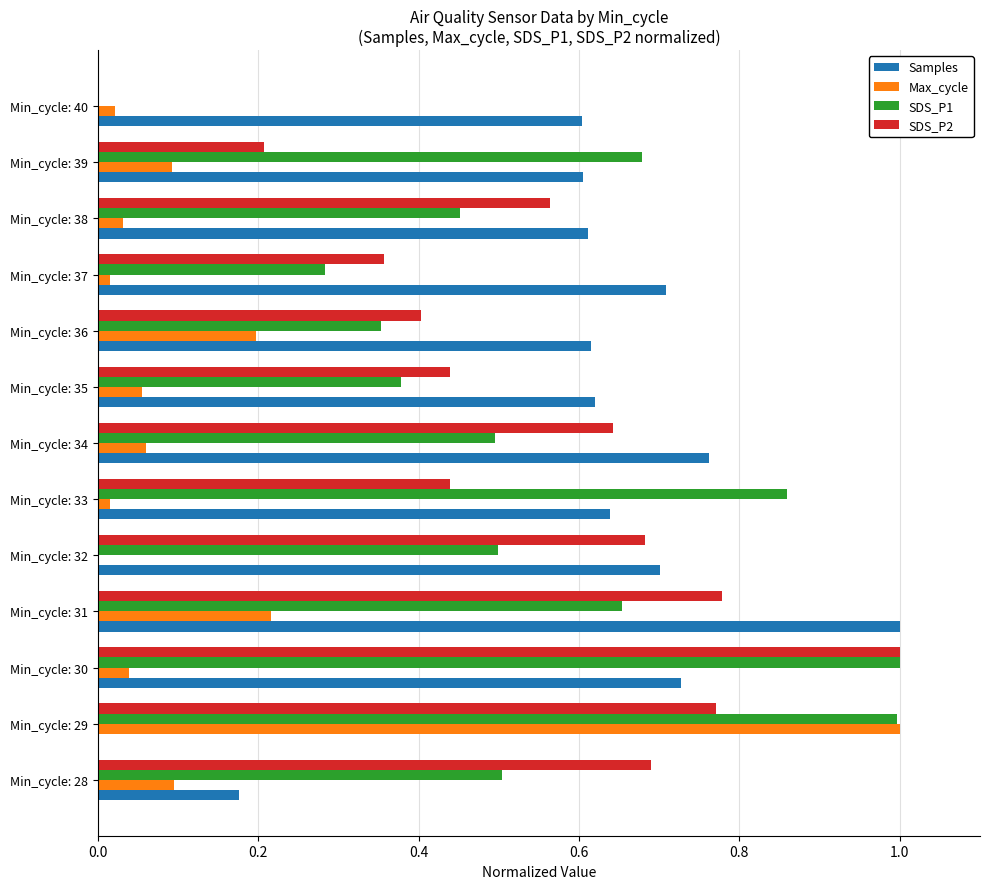

The Samples series shows 1.0 at Min_cycle: 40. True or false?

False